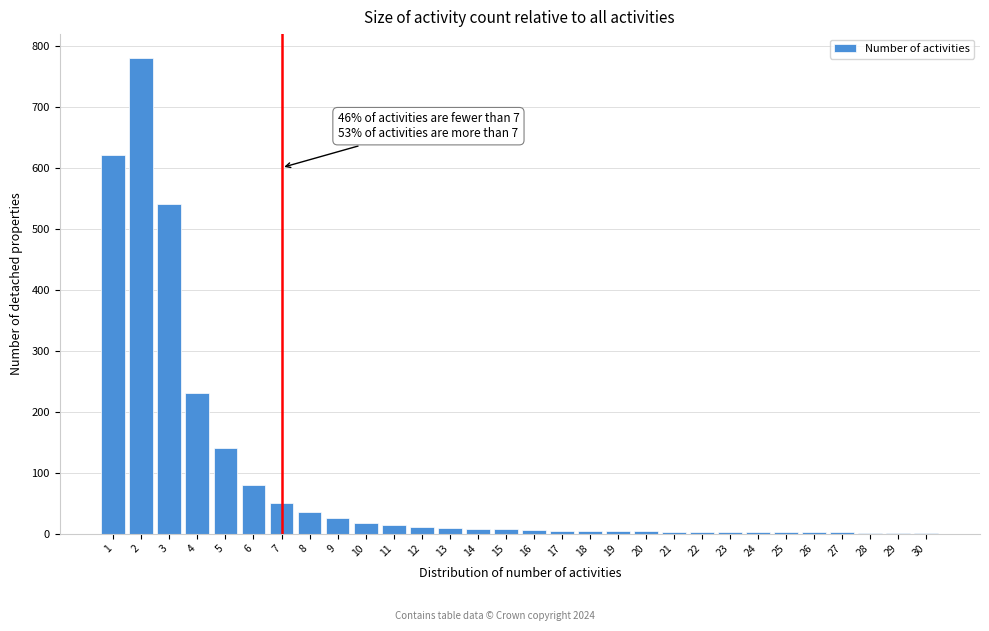

What is the greatest value displayed?

780